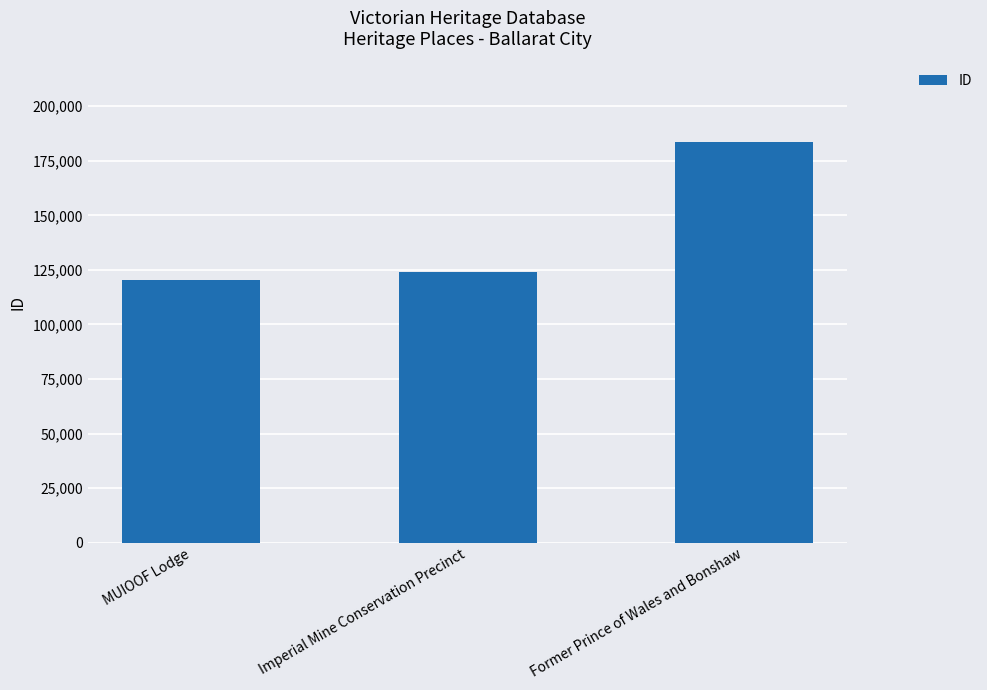

The value at Imperial Mine Conservation Precinct is 123898. True or false?

True